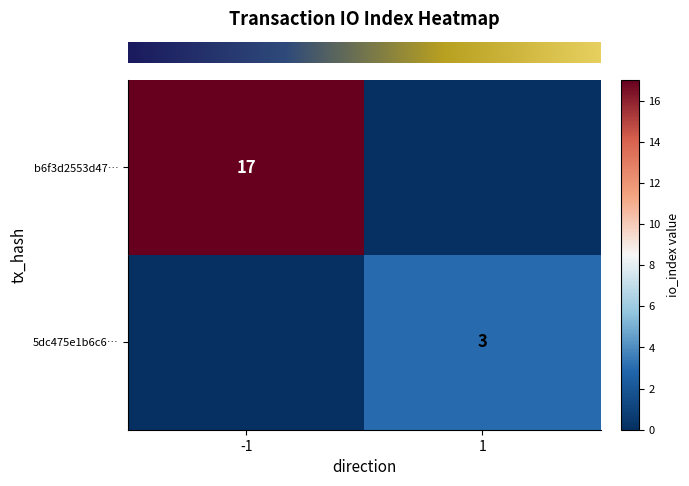

At how many categories does at least one series exceed 7?

1